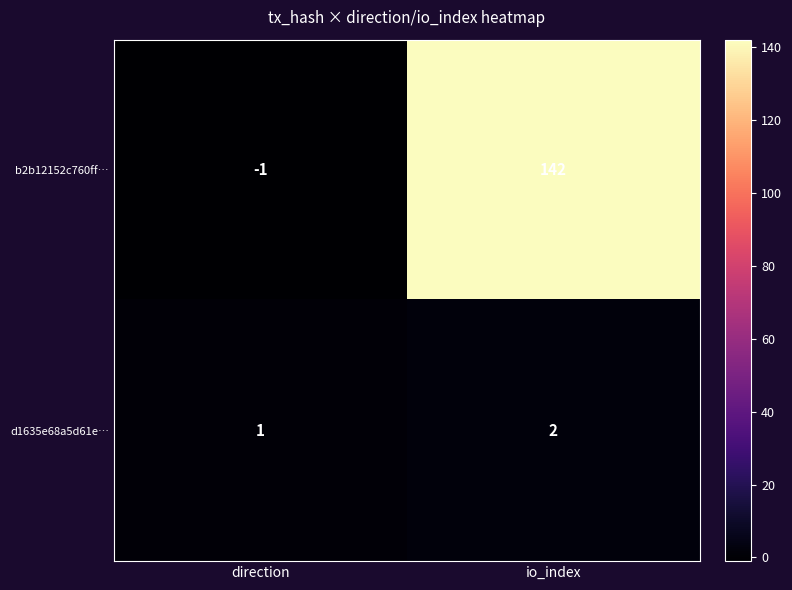

What is the smallest value displayed?

-1